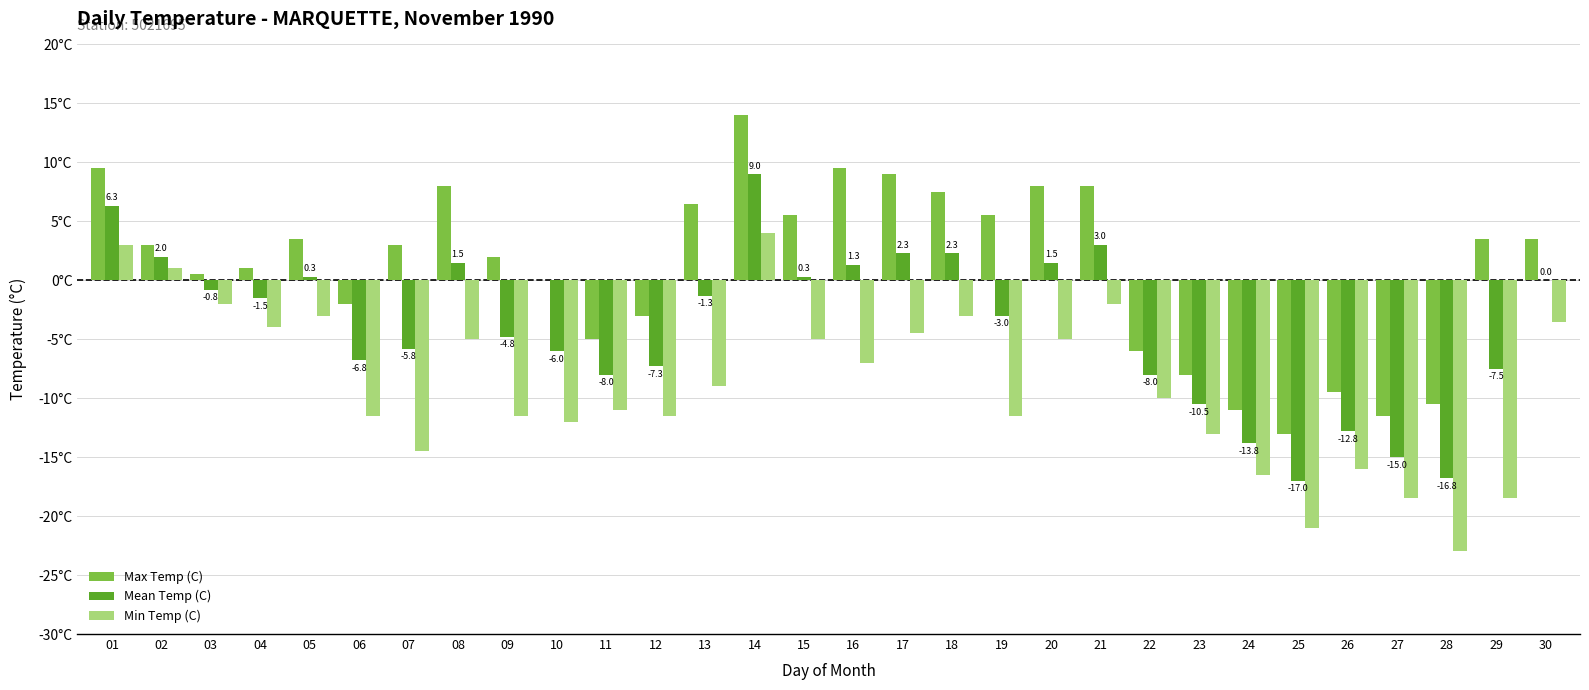

Are the bars grouped side by side (vs. stacked)?

Yes